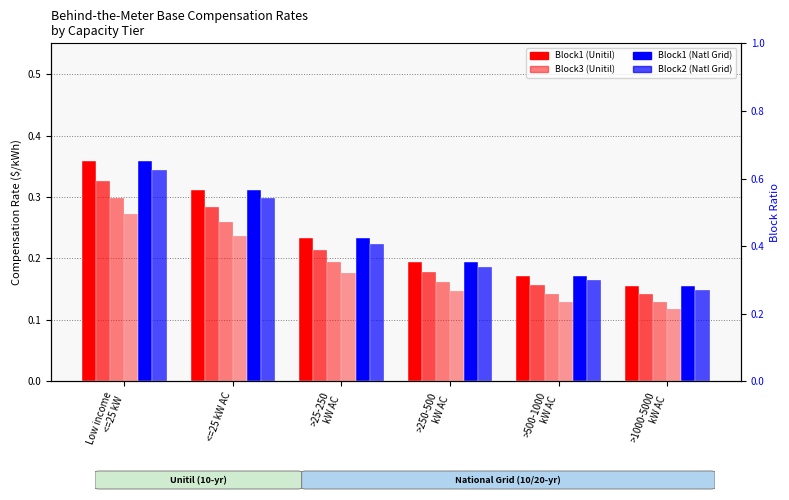

The Block1 (Unitil) series shows 0.2 at >500-1000
kW AC. True or false?

True